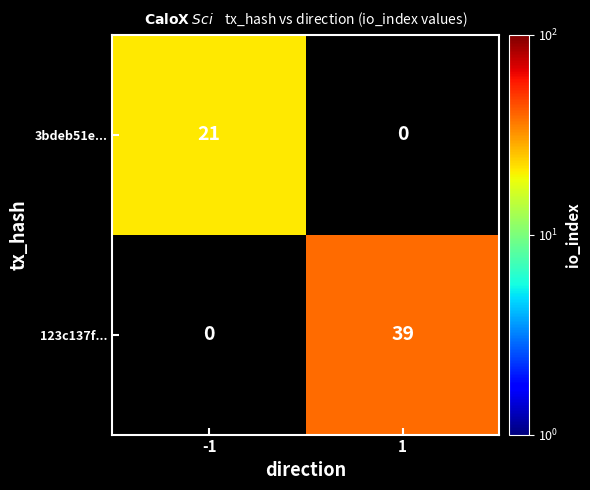

The 123c137f... series shows 10 at 1. True or false?

False